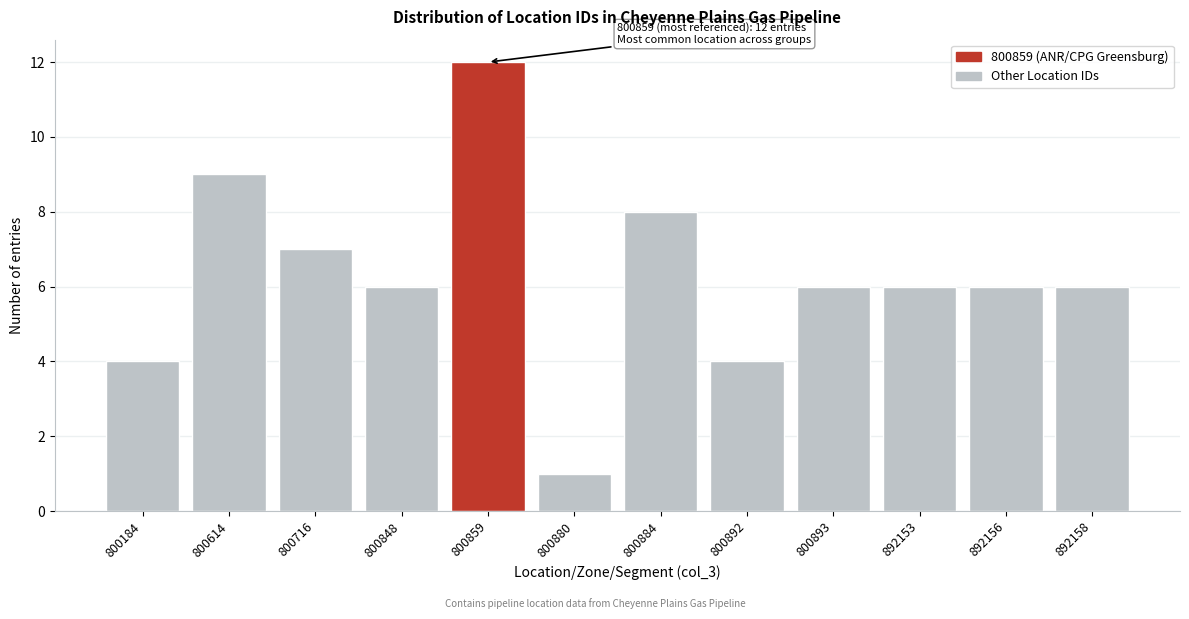

Reading left to right, transcribe all the data shown in this chart.

4	9	7	6	12	1	8	4	6	6	6	6